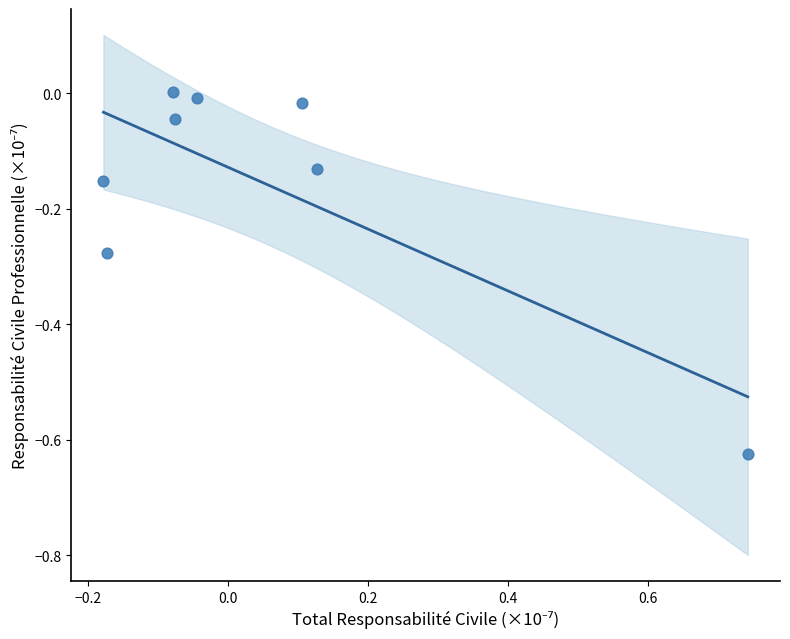

What is the range of X values (max minus min)?

0.9